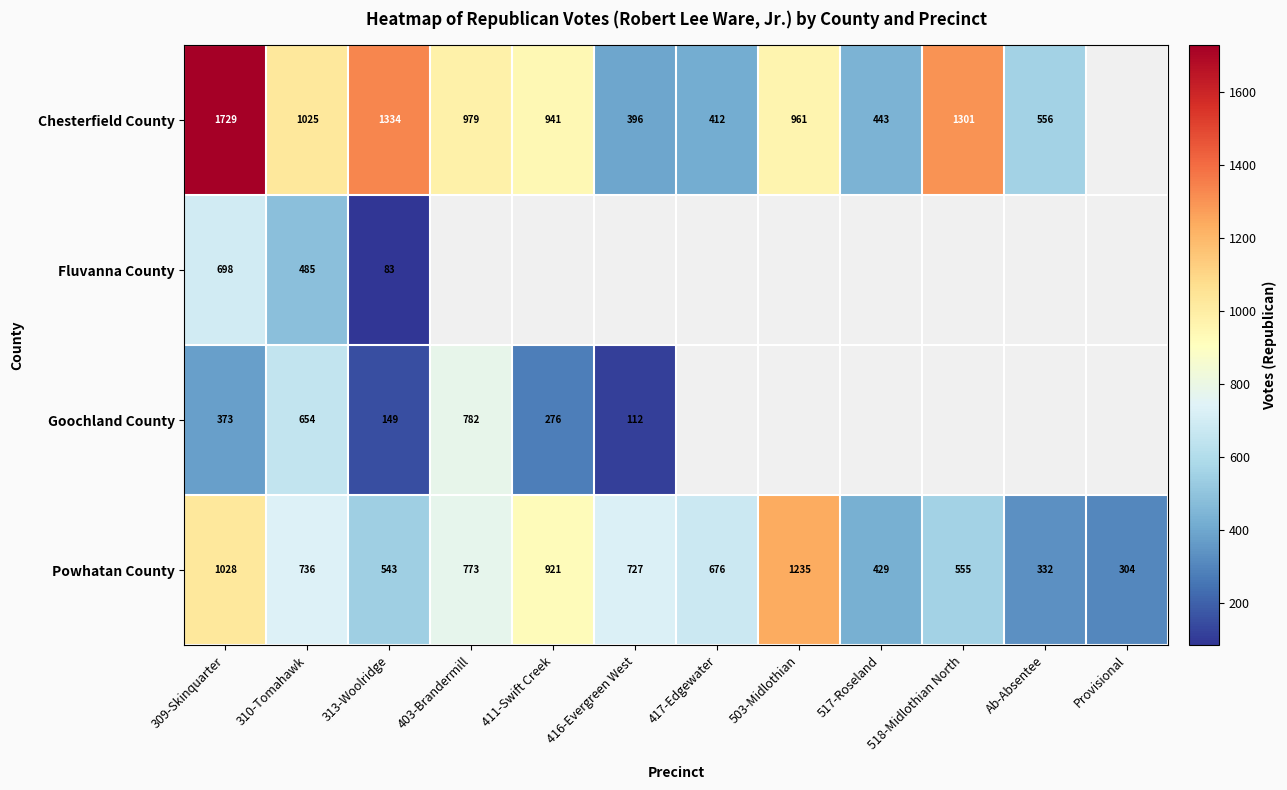

The value of Powhatan County at 518-Midlothian North is 273. True or false?

False